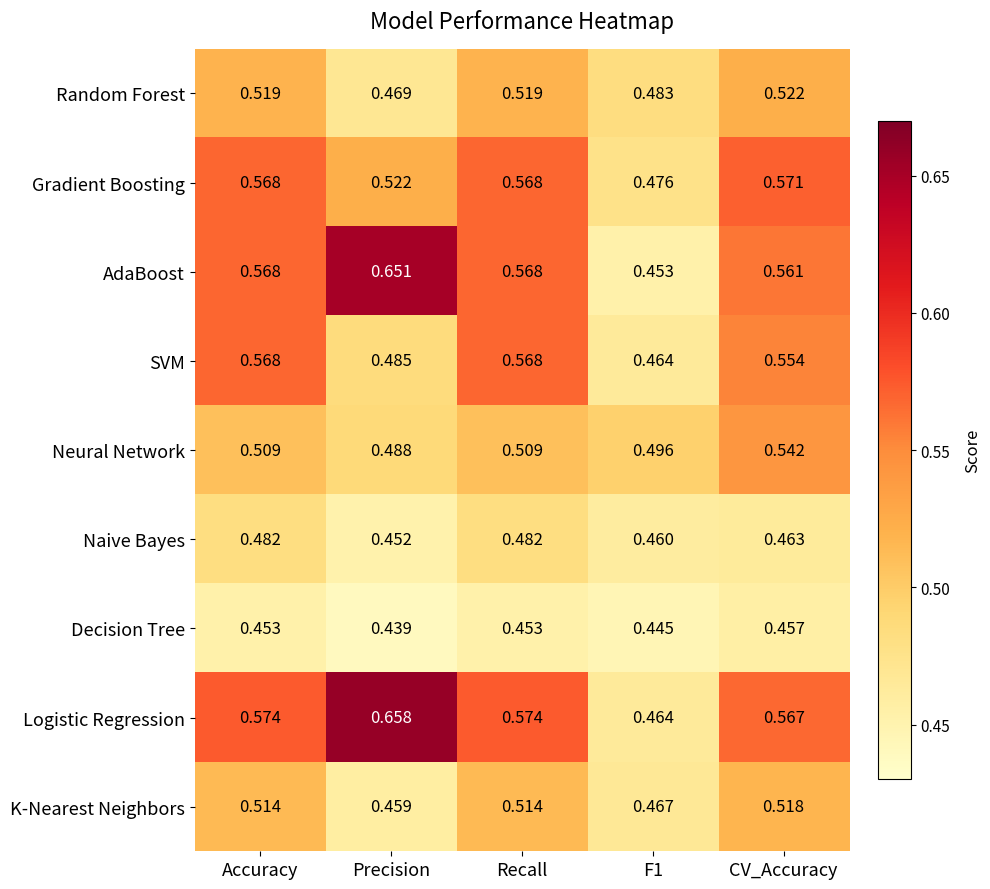

Rank the series at CV_Accuracy from lowest to highest value.

Decision Tree, Naive Bayes, K-Nearest Neighbors, Random Forest, Neural Network, SVM, AdaBoost, Logistic Regression, Gradient Boosting